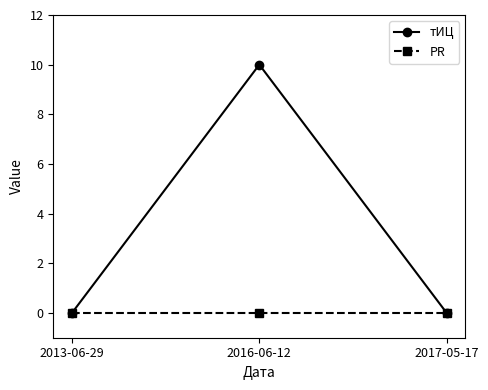

What is the value of the тИЦ point at the 2nd from the left?

10